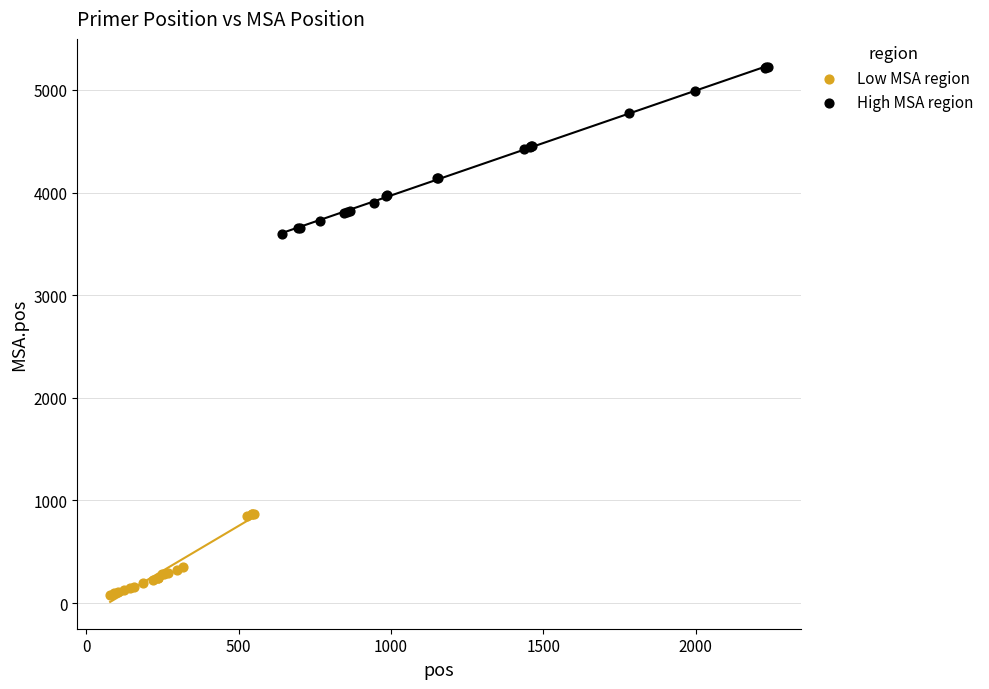

Which series contains the lowest Y value?

Low MSA region